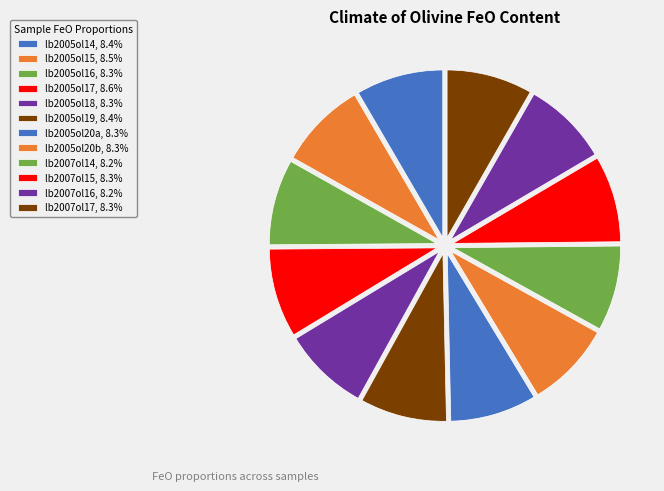

Count the number of slices in the pie.

12